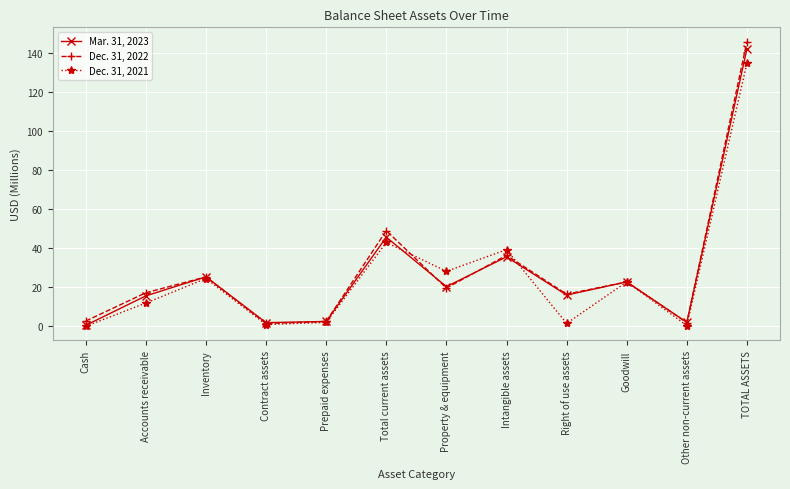

What is the sum of the Mar. 31, 2023 values at Goodwill and TOTAL ASSETS?

164.6